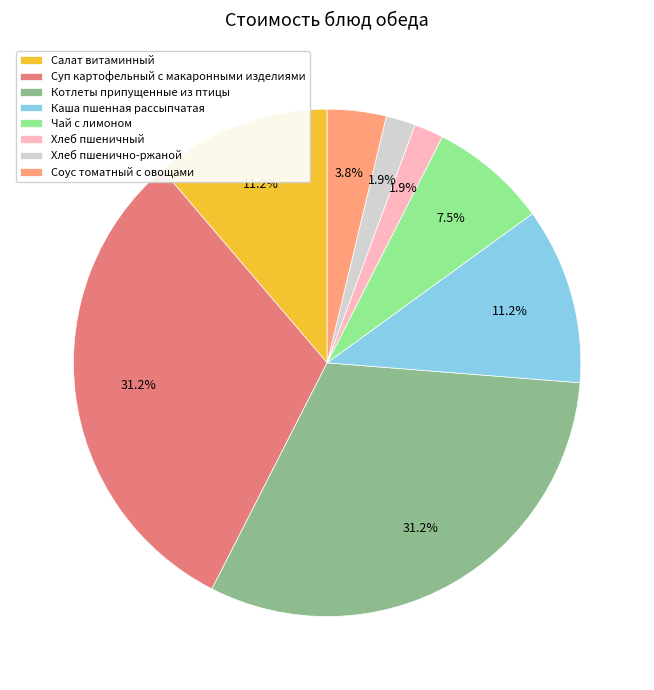

Between Каша пшенная рассыпчатая and Хлеб пшенично-ржаной, which is larger?

Каша пшенная рассыпчатая